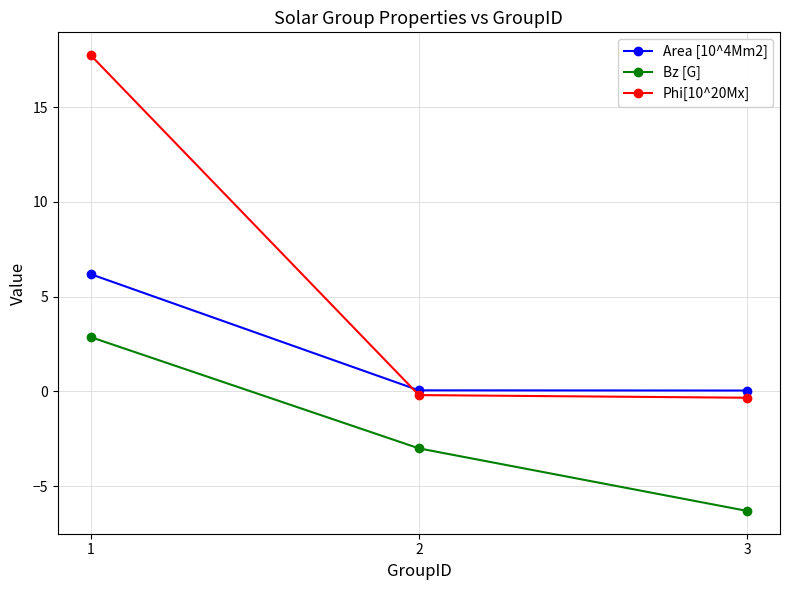

What is the difference between the highest and lowest values at 2?

3.1